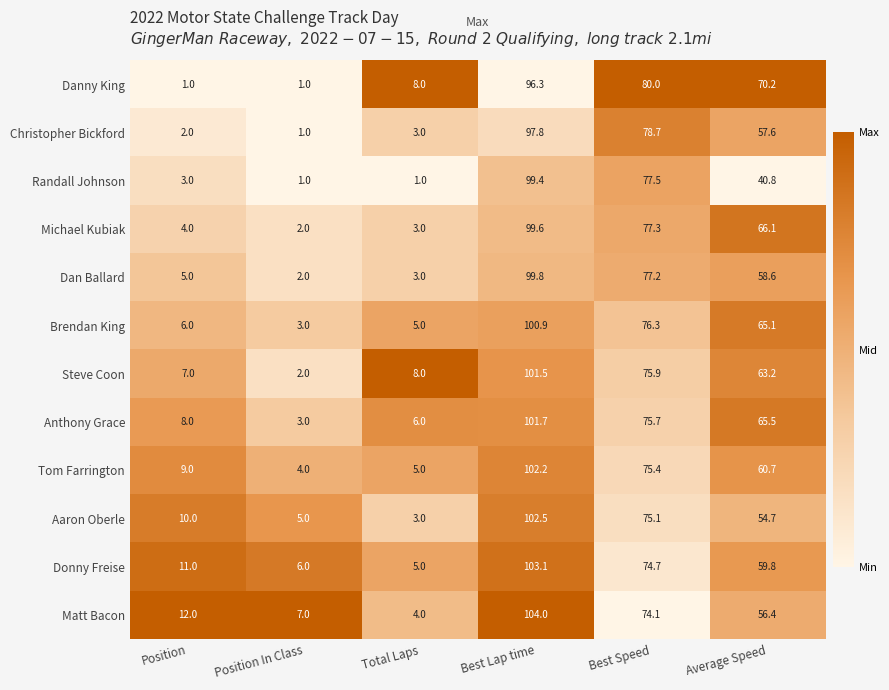

At Average Speed, list the series in order from largest to smallest.

Danny King, Michael Kubiak, Anthony Grace, Brendan King, Steve Coon, Tom Farrington, Donny Freise, Dan Ballard, Christopher Bickford, Matt Bacon, Aaron Oberle, Randall Johnson